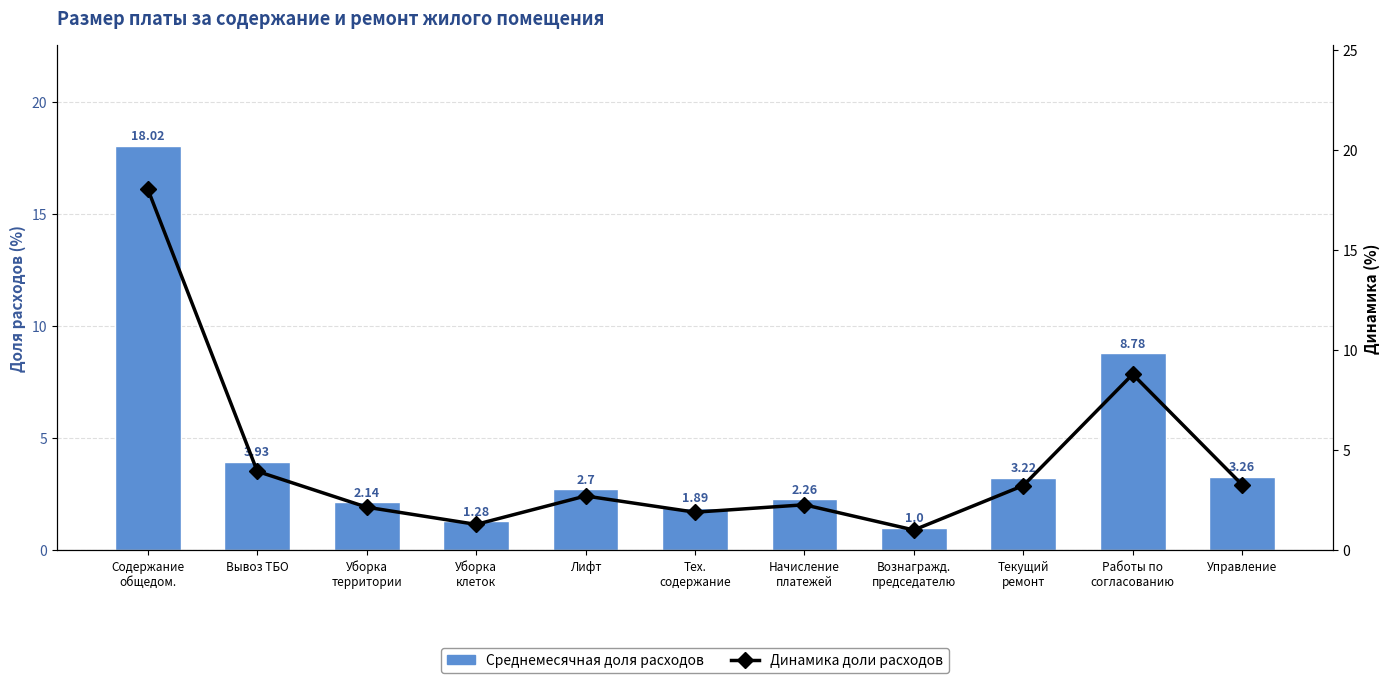

Which category has the lowest value across all series?

Вознагражд.
председателю